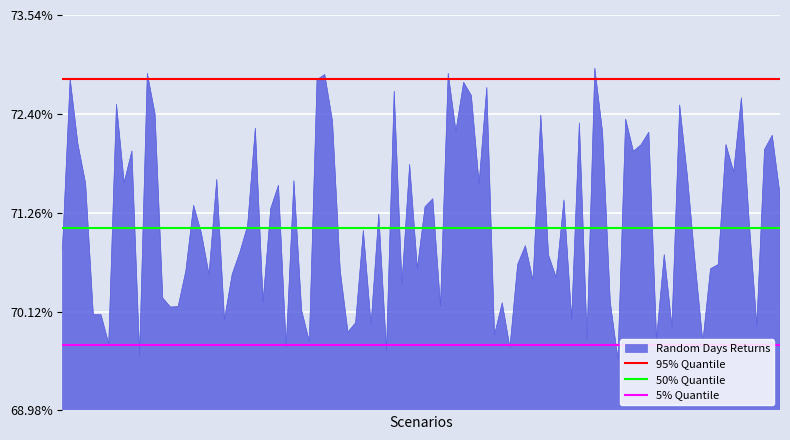

Is the value of 95% Quantile at 1 greater than the value of 5% Quantile at 1?

Yes